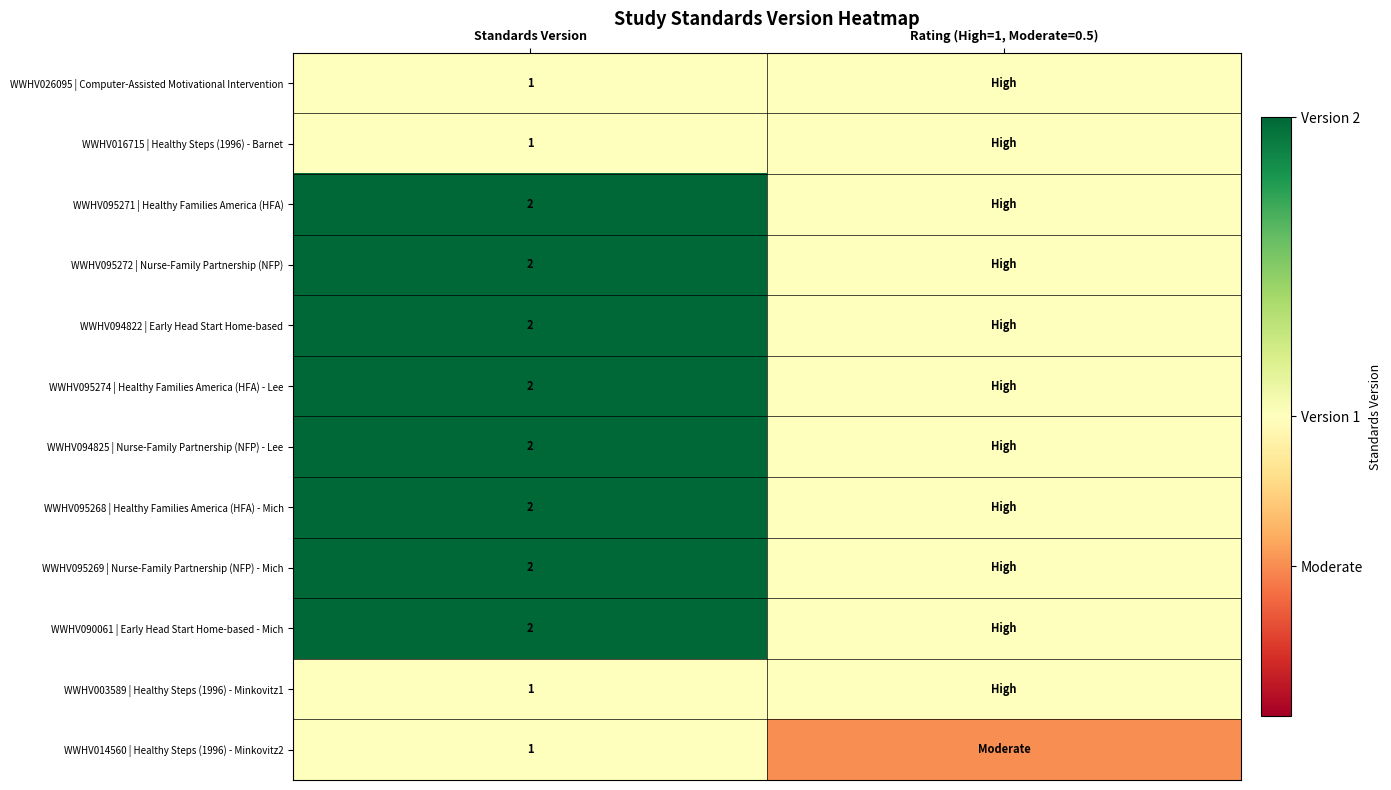

What is the total value across all series at Standards Version?

20.0